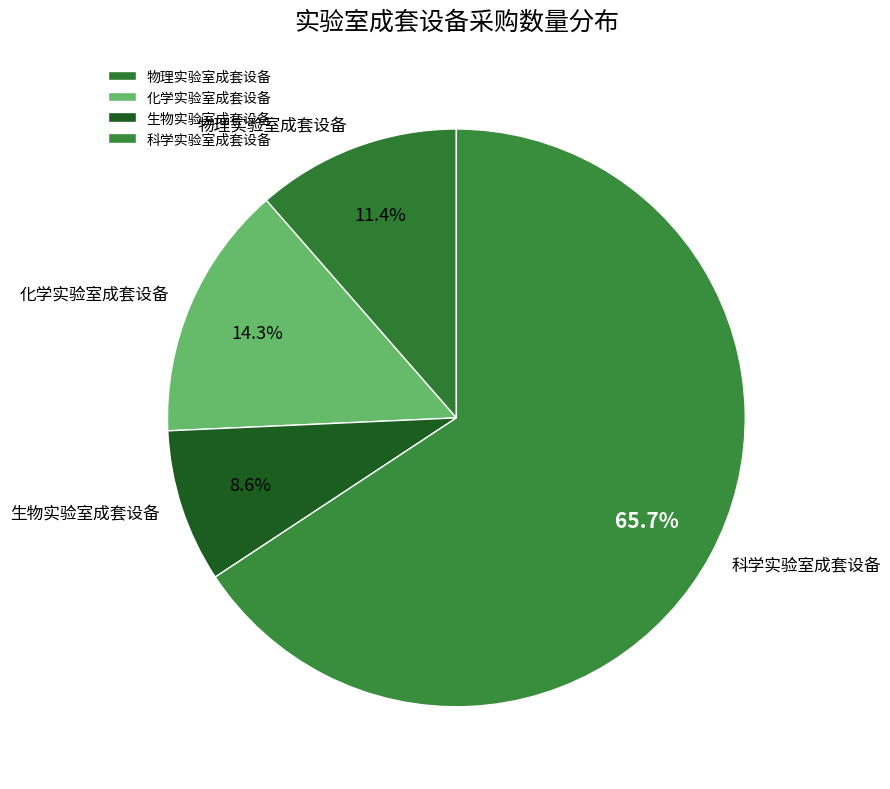

How many slices are in this pie chart?

4